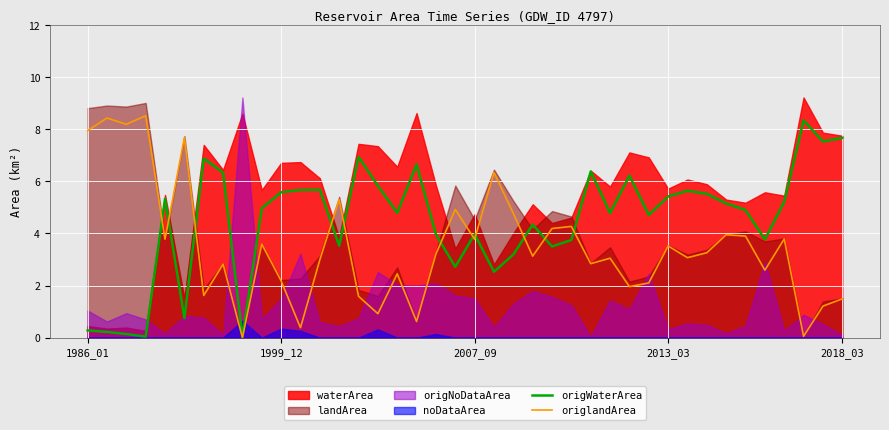

Which has a higher value, 25 or 18?

18